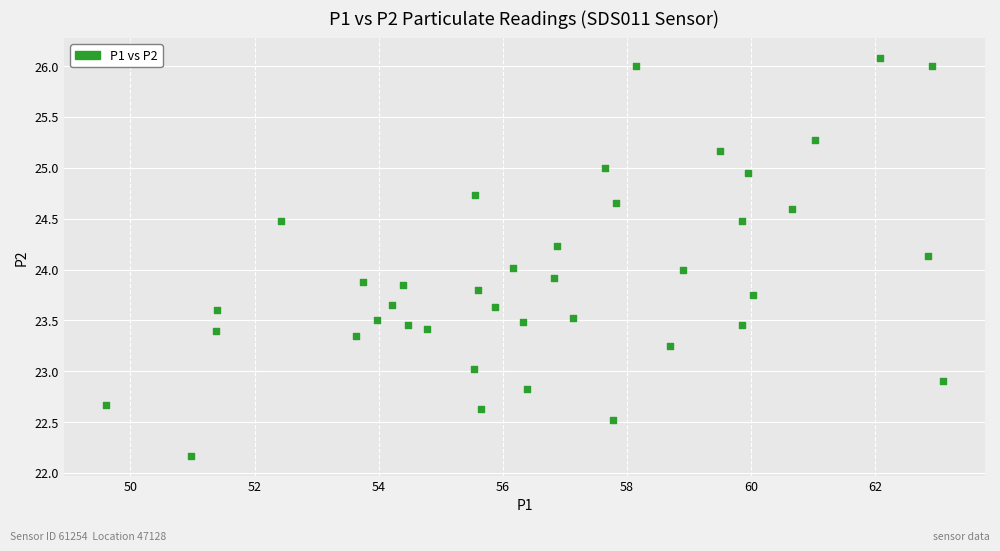

What is the range of Y values (max minus min)?

3.9